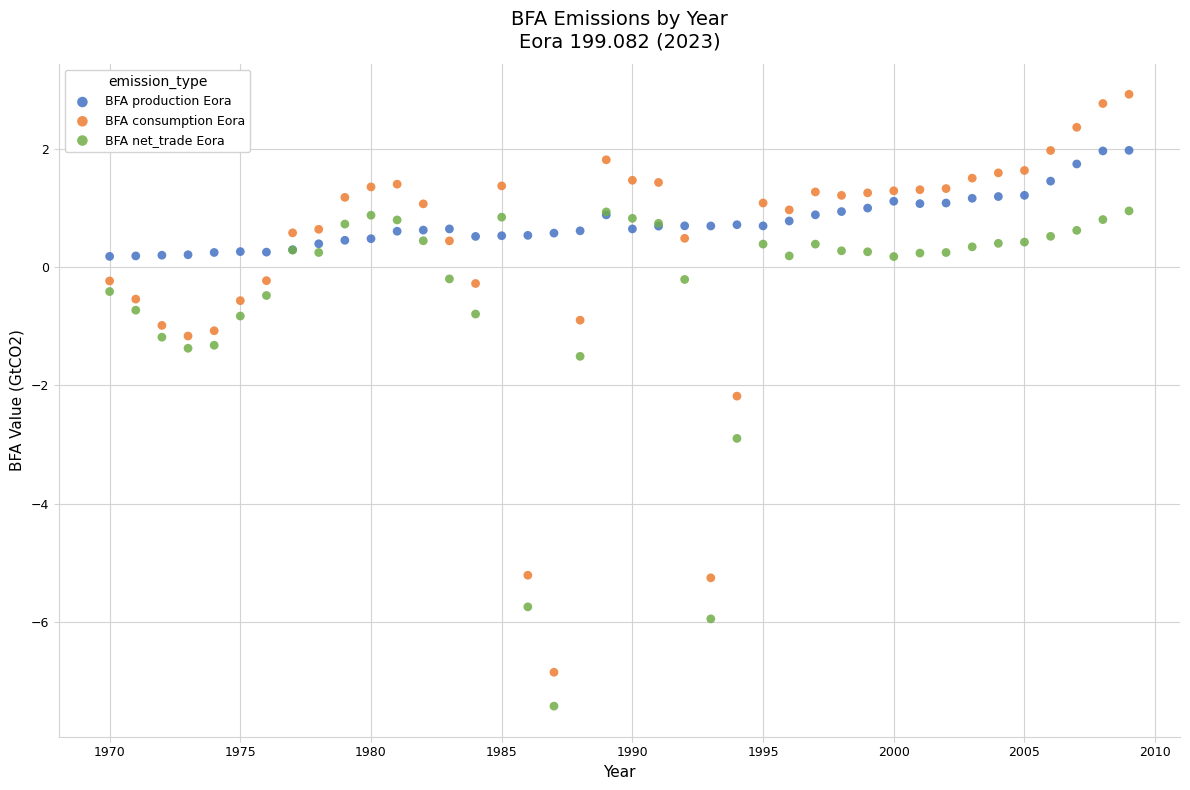

Which series contains the lowest Y value?

BFA net_trade Eora